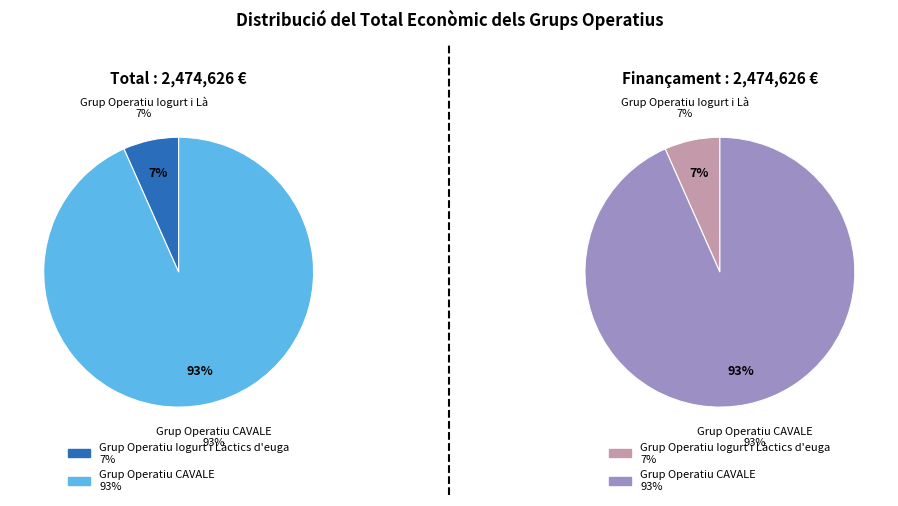

Which slice represents more than half of the pie?

Grup Operatiu CAVALE